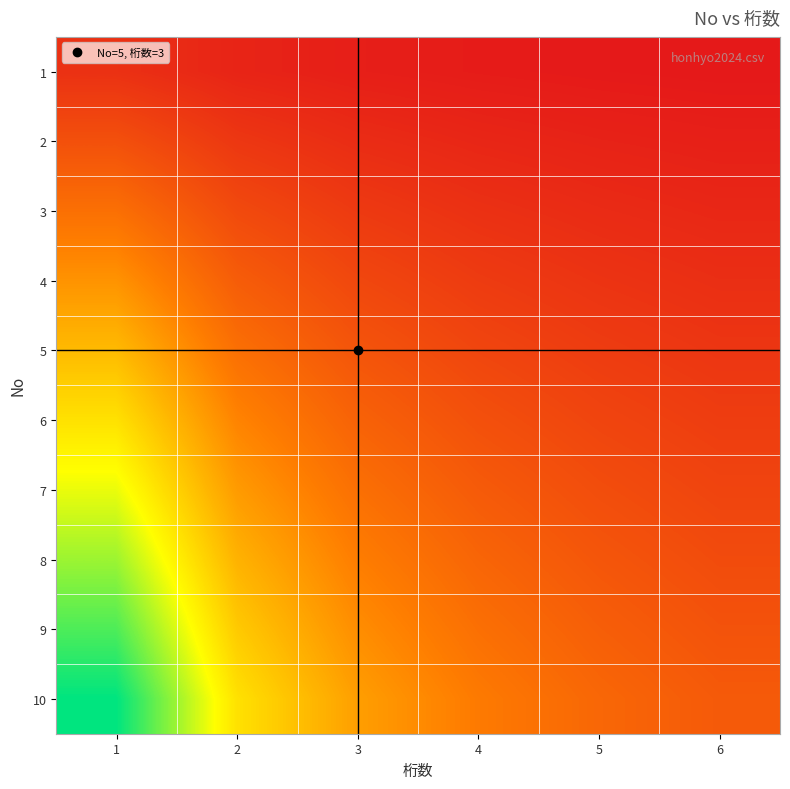

What is the spread (max minus min) of values at 5?

0.3